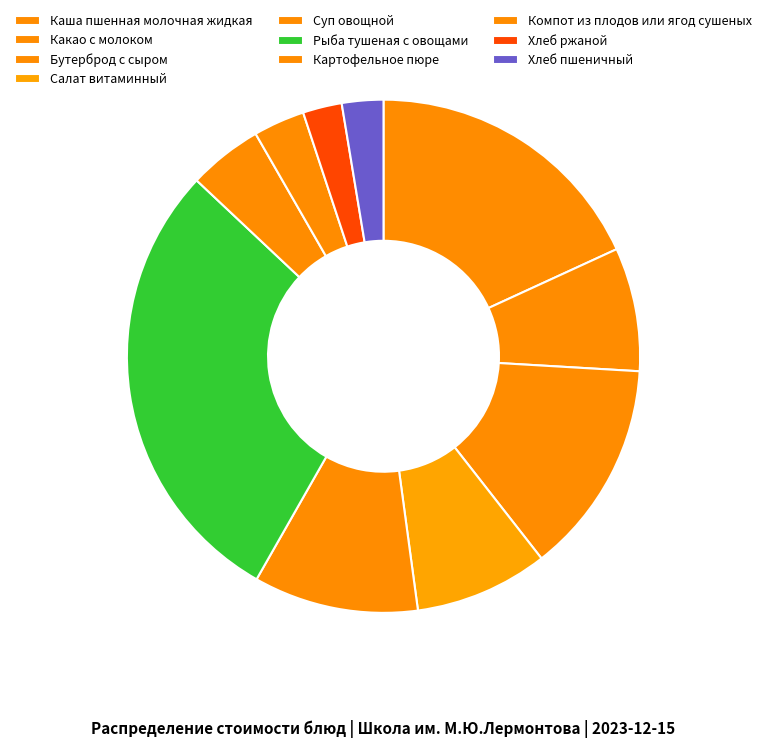

Count the number of slices in the pie.

10